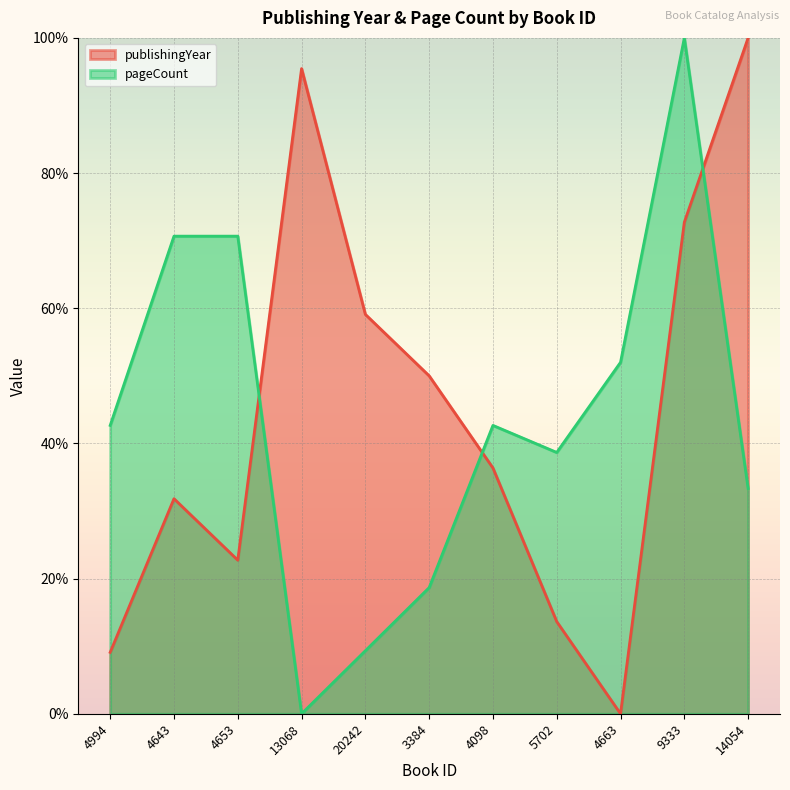

What is the value of the publishingYear point at the 8th from the left?

13.6